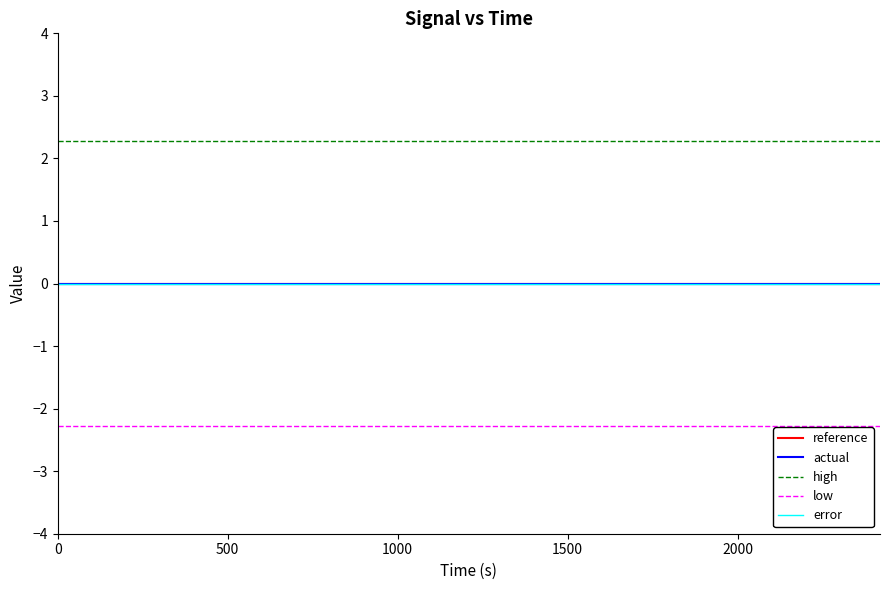

Reading right to left, transcribe all the data shown in this chart.

reference: 0.0	0.0	0.0	0.0	0.0	0.0	0.0	0.0	0.0	0.0	0.0	0.0	0.0	0.0	0.0
actual: 0.0	0.0	0.0	0.0	0.0	0.0	0.0	0.0	0.0	0.0	0.0	0.0	0.0	0.0	0.0
high: 2.3	2.3	2.3	2.3	2.3	2.3	2.3	2.3	2.3	2.3	2.3	2.3	2.3	2.3	2.3
low: -2.3	-2.3	-2.3	-2.3	-2.3	-2.3	-2.3	-2.3	-2.3	-2.3	-2.3	-2.3	-2.3	-2.3	-2.3
error: 0.0	0.0	0.0	0.0	0.0	0.0	0.0	0.0	0.0	0.0	0.0	0.0	0.0	0.0	0.0